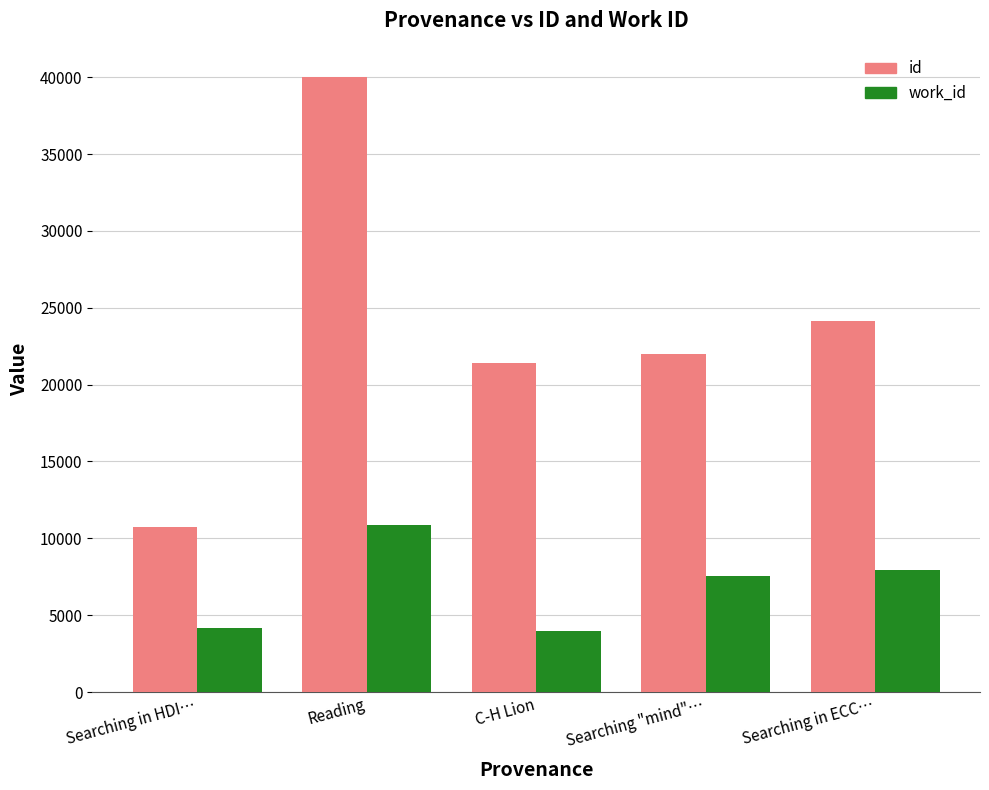

What is the difference between the id values at C-H Lion and Searching in ECC…?

2693